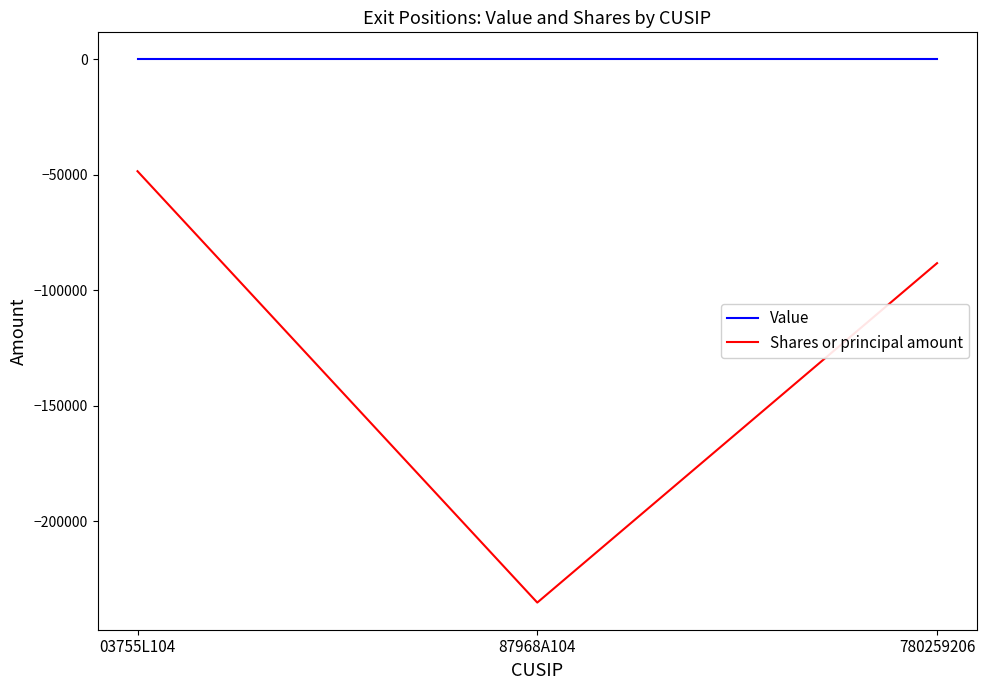

Between 03755L104 and 780259206, which series saw the biggest shift?

Shares or principal amount